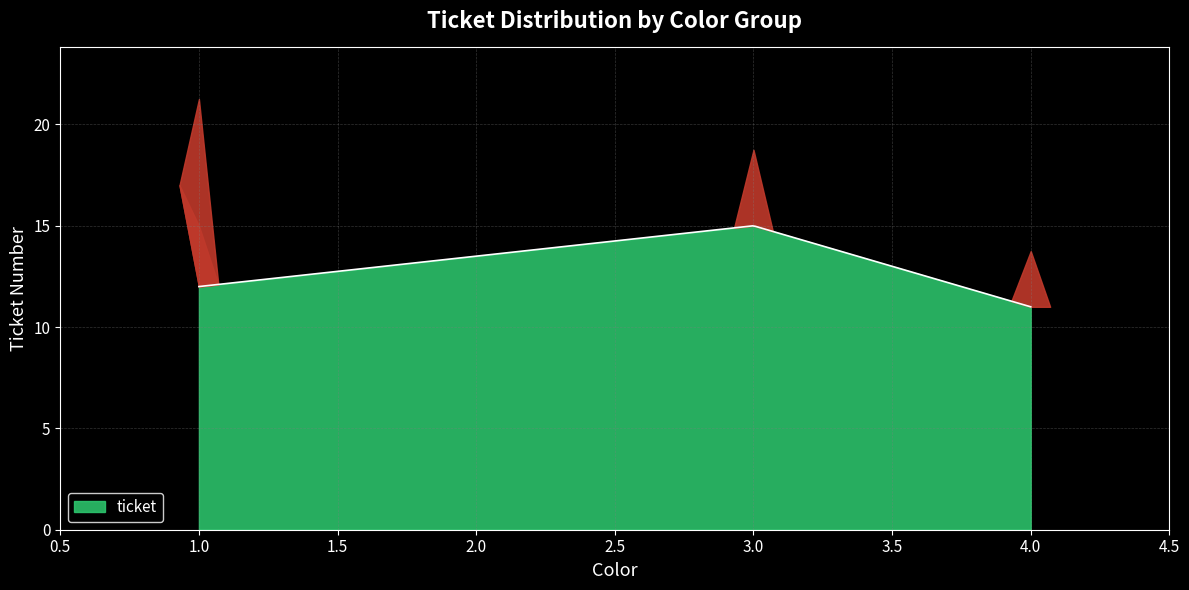

What is the minimum value for ticket?

11.0